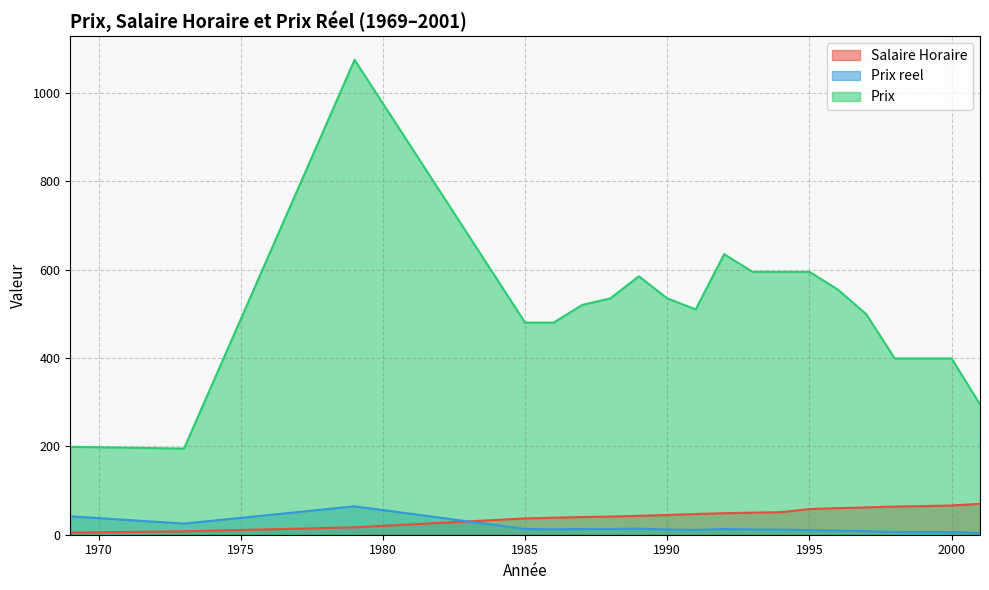

At which label is Salaire Horaire closest to 37?

1985